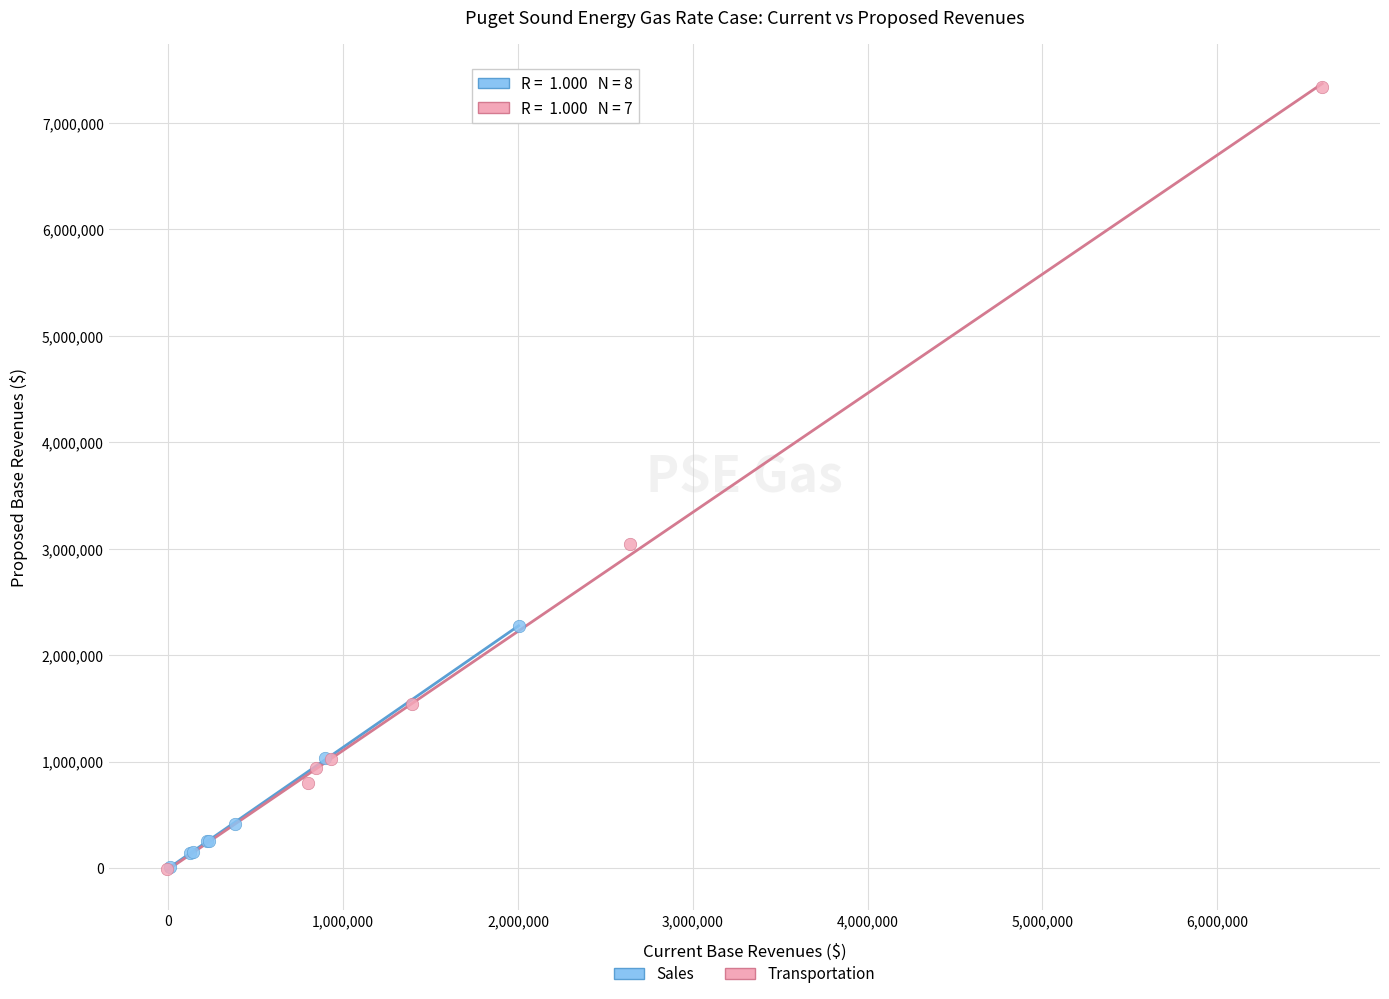

Which series contains the highest Y value?

Transportation